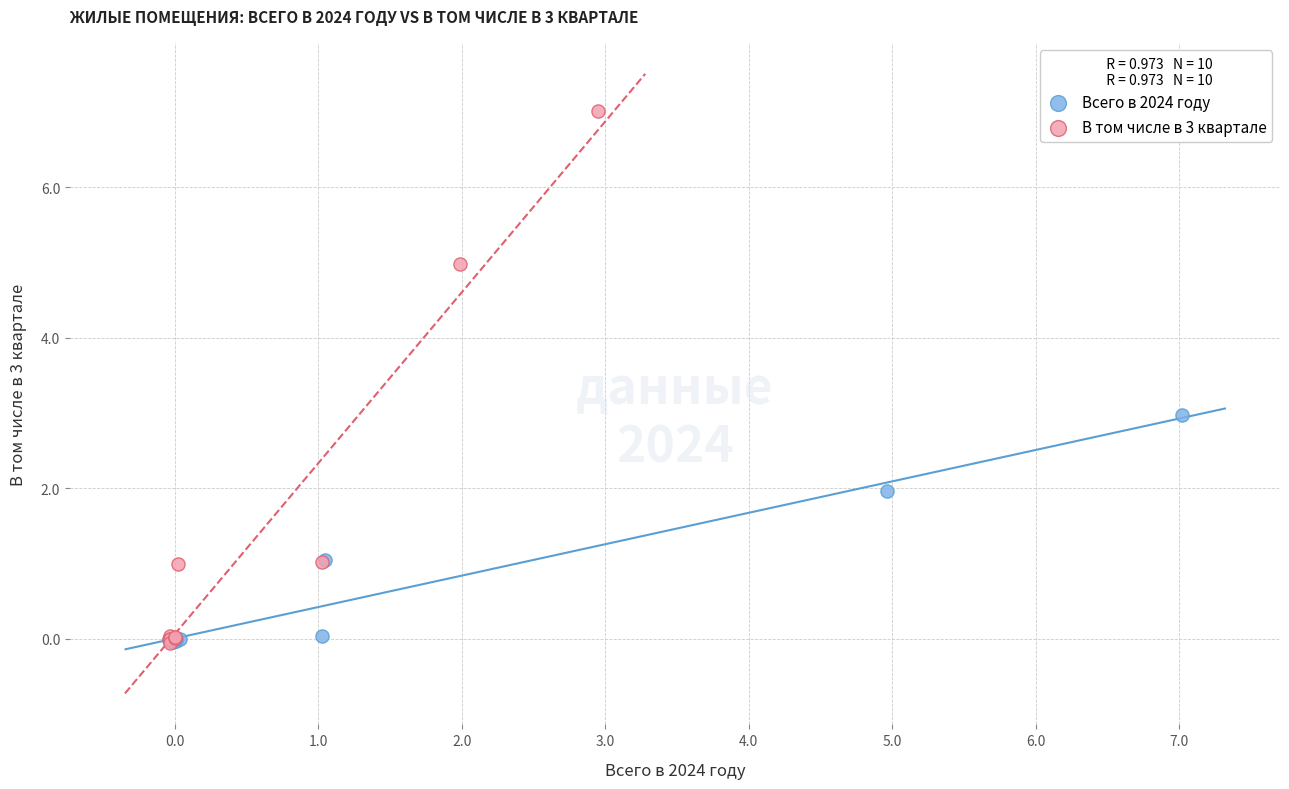

Which series has the widest spread of Y values?

В том числе в 3 квартале